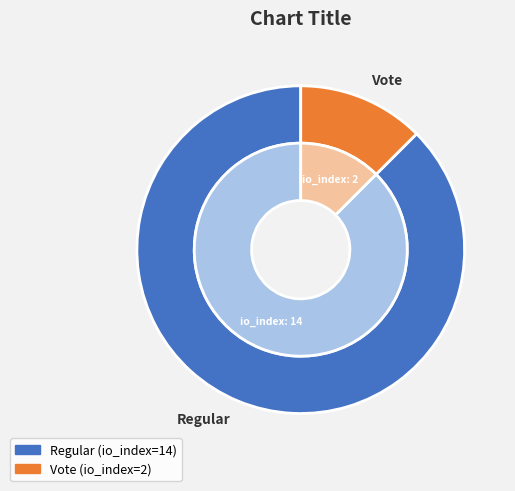

What is the majority slice?

Regular